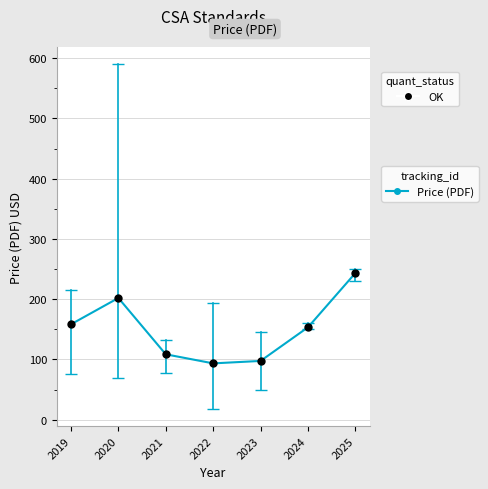

The value of Price (PDF) at 2023 is 41.0. True or false?

False